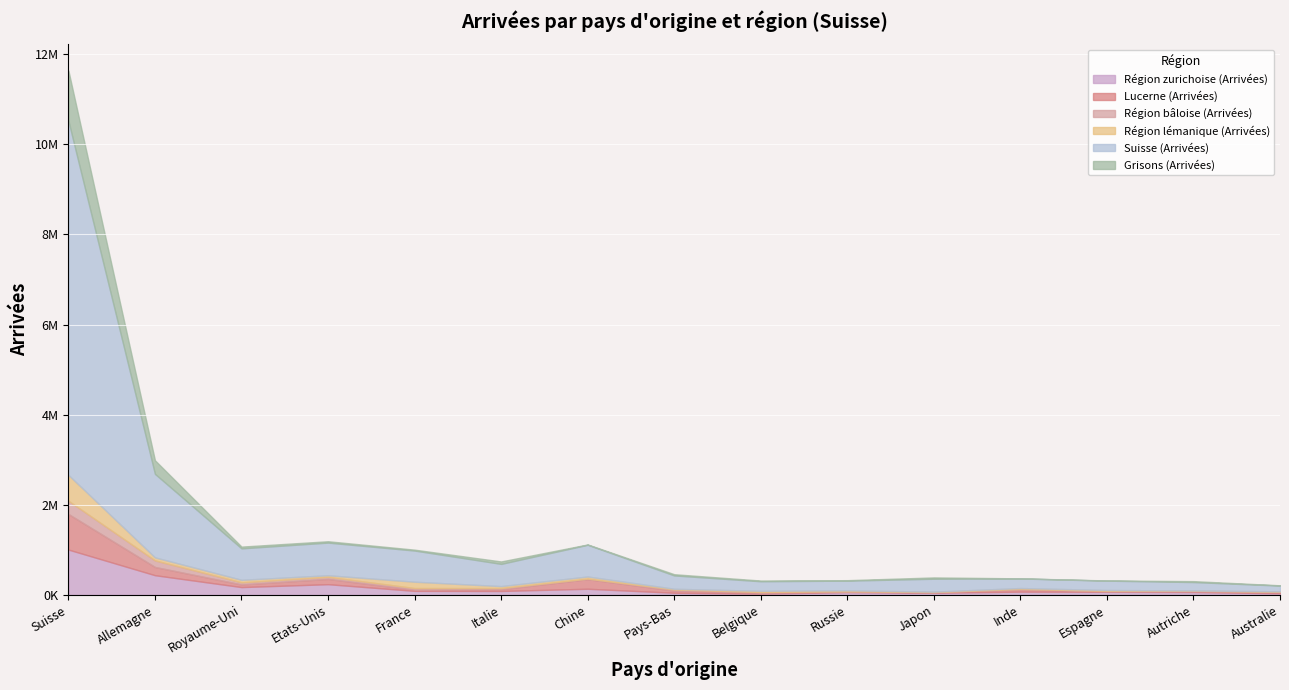

What is the difference between the second highest and second lowest values in the Région bâloise (Arrivées) series?

141161